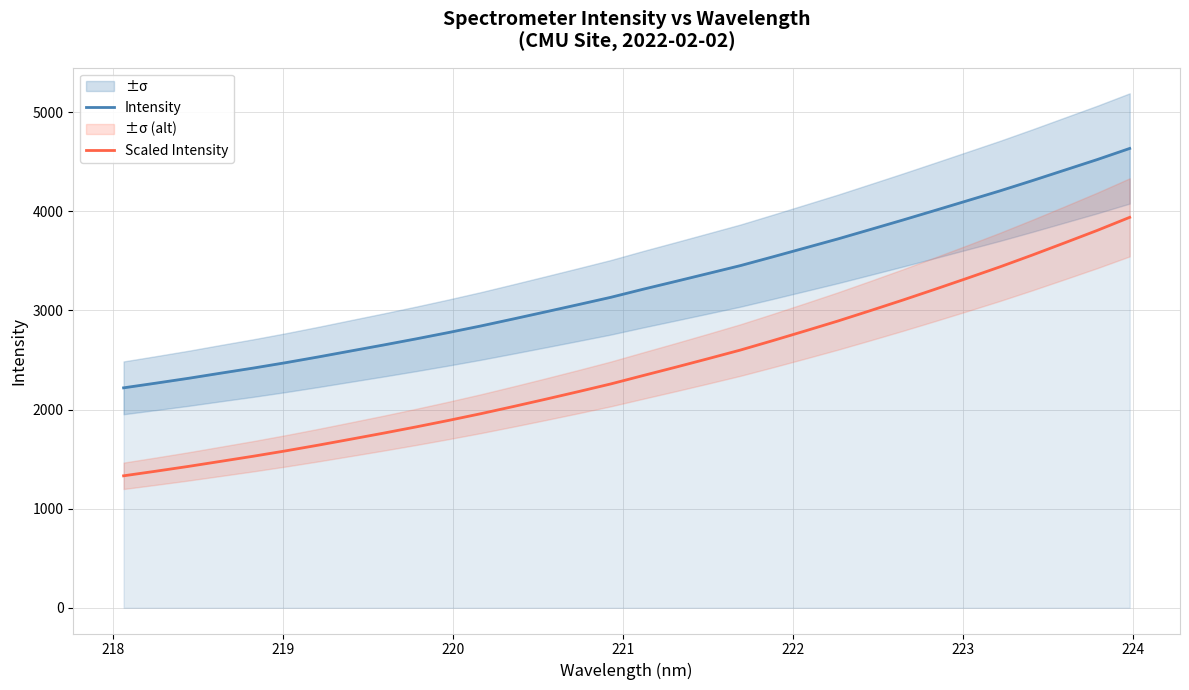

True or false: Intensity and Scaled Intensity intersect in this chart.

False